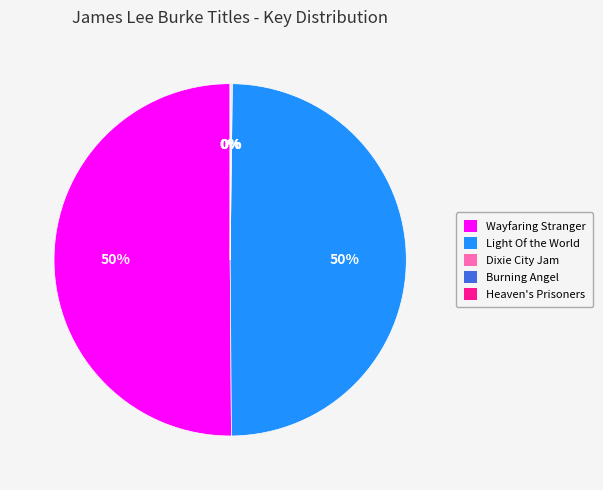

To the nearest percent, what percentage of the pie is Wayfaring Stranger?

50%